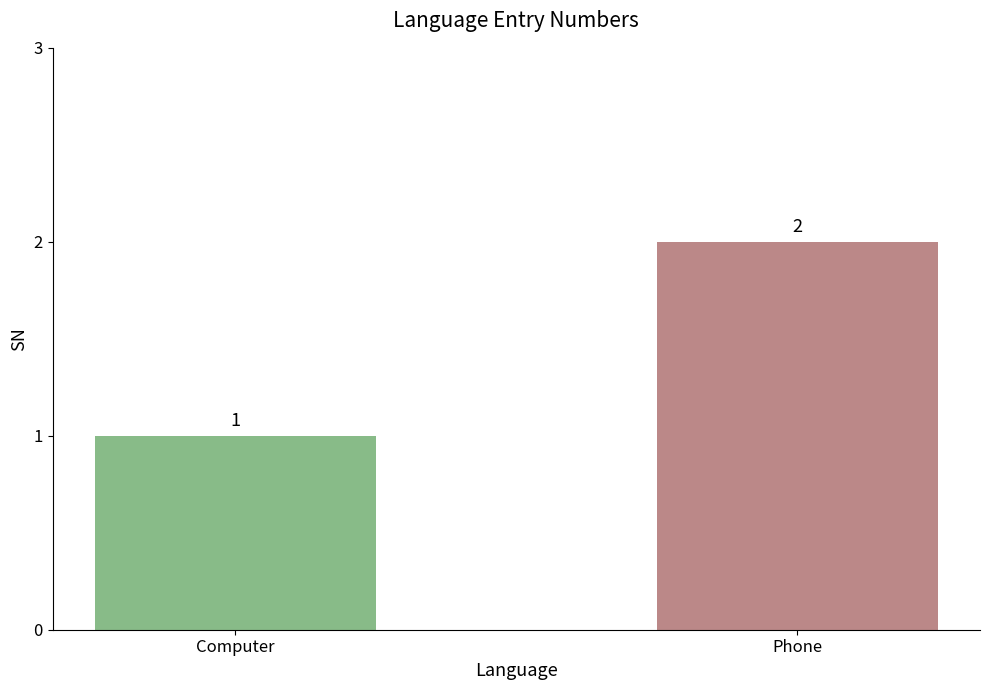

Rank the categories by value from highest to lowest.

Phone, Computer